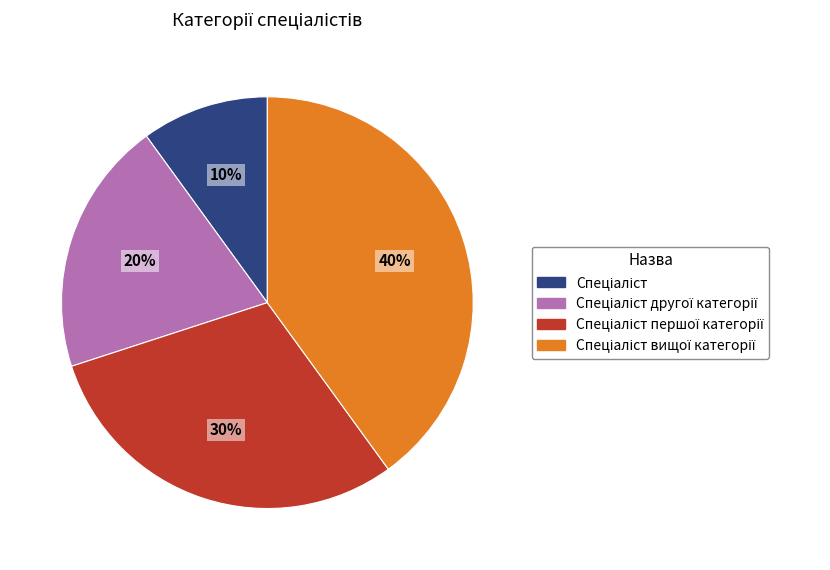

Is there any slice that represents more than half of the pie?

No